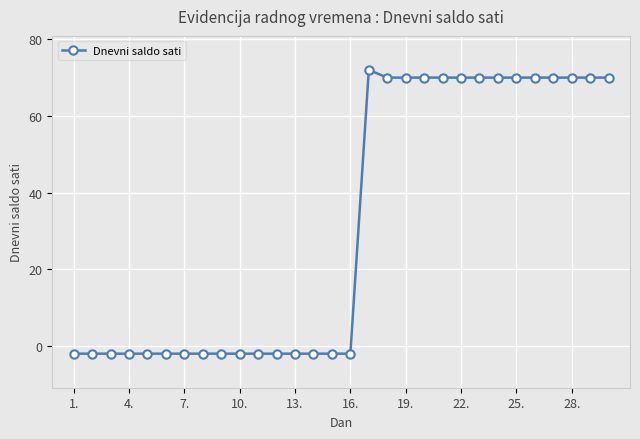

What is the sum of all values?

950